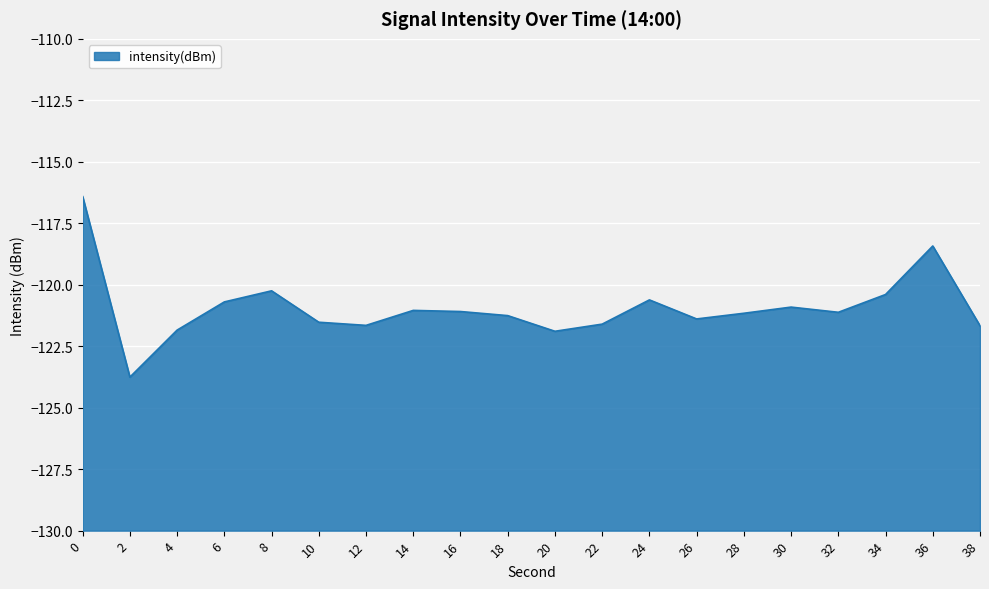

What is the change in value from 8 to 14?

-0.8